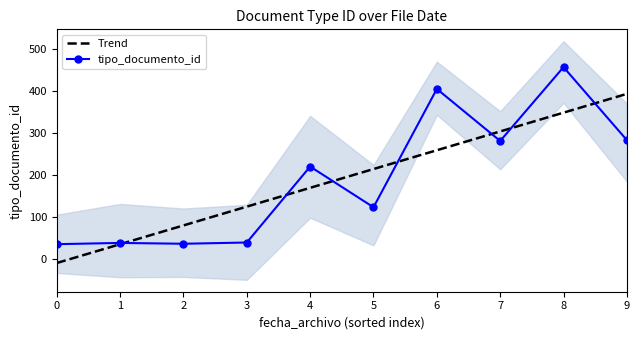

How many negative values does the Trend series have?

1